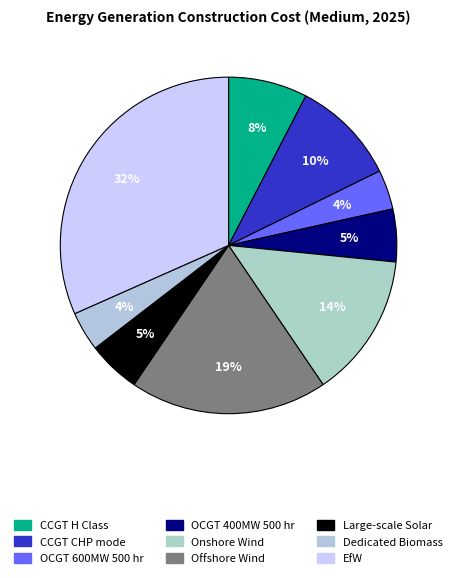

Is it true that Onshore Wind is 24% of the pie?

False